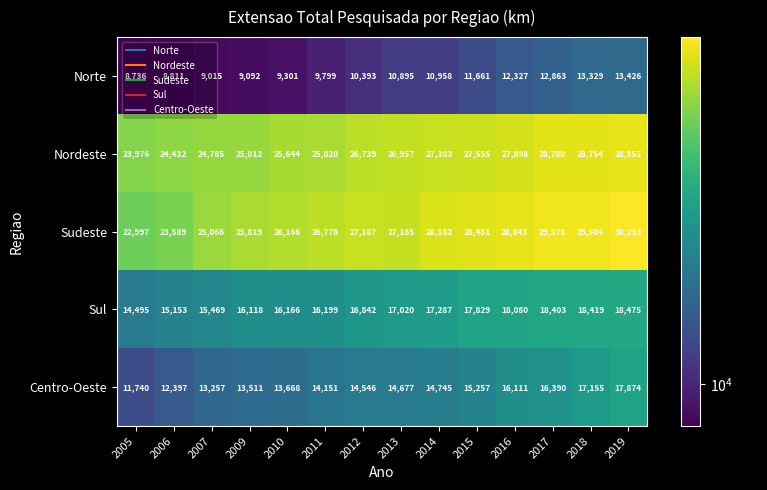

What is the difference between the second highest and minimum values in the Sudeste series?

6507